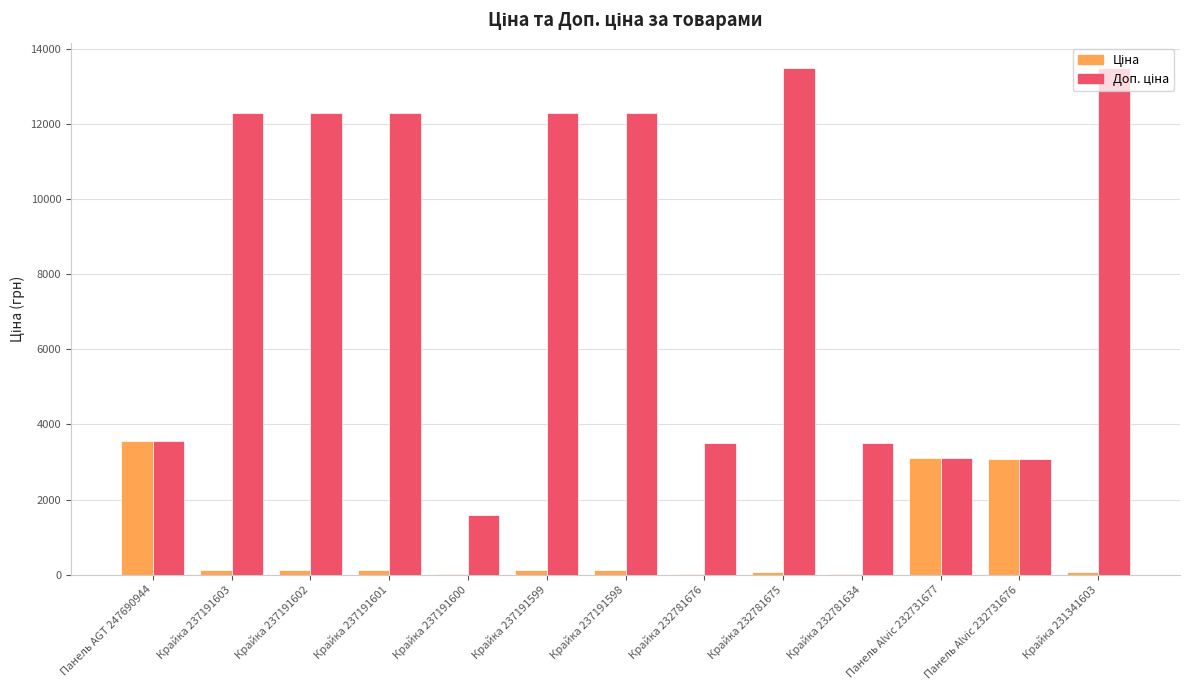

Are the bars horizontal?

No